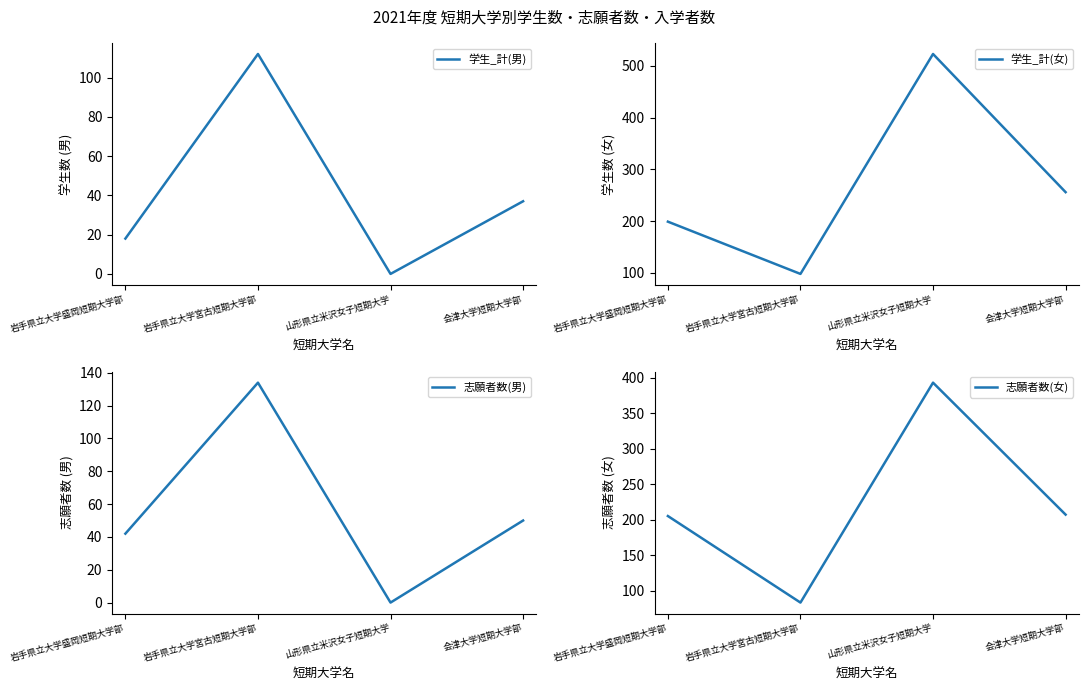

Which series changed the most between 岩手県立大学宮古短期大学部 and 山形県立米沢女子短期大学?

学生_計(女)